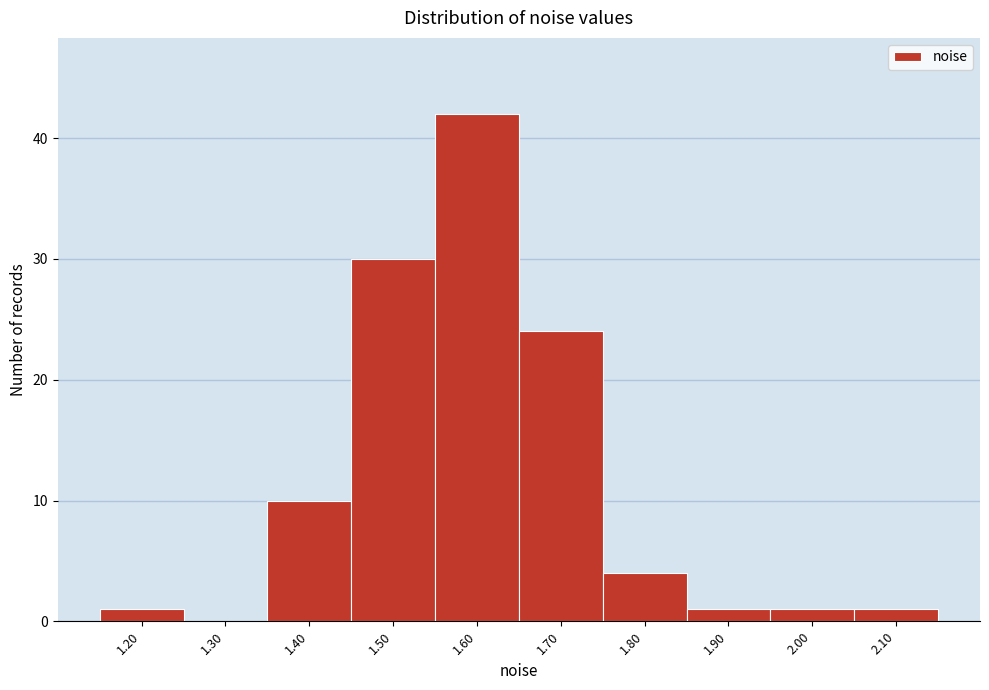

Reading left to right, extract all data points from this chart.

1.20=1	1.30=0	1.40=10	1.50=30	1.60=42	1.70=24	1.80=4	1.90=1	2.00=1	2.10=1